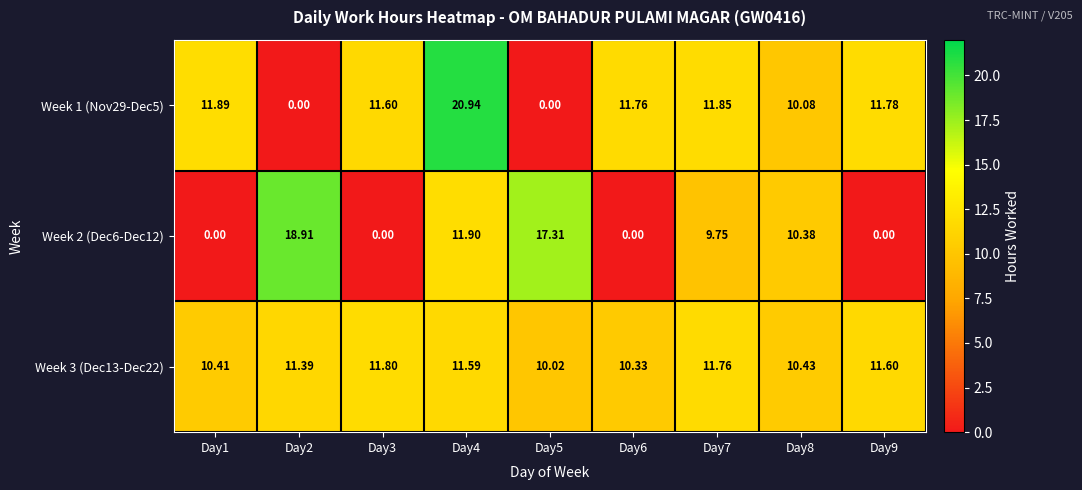

Is the value of Week 2 (Dec6-Dec12) at Day5 greater than the value of Week 1 (Nov29-Dec5) at Day6?

Yes